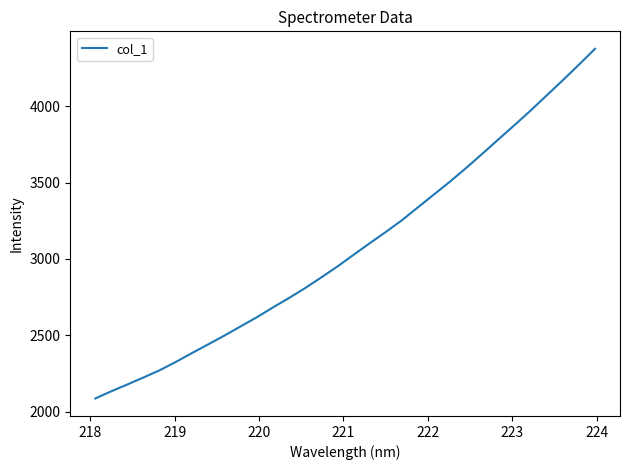

What is the difference between the maximum and minimum values?

2288.7